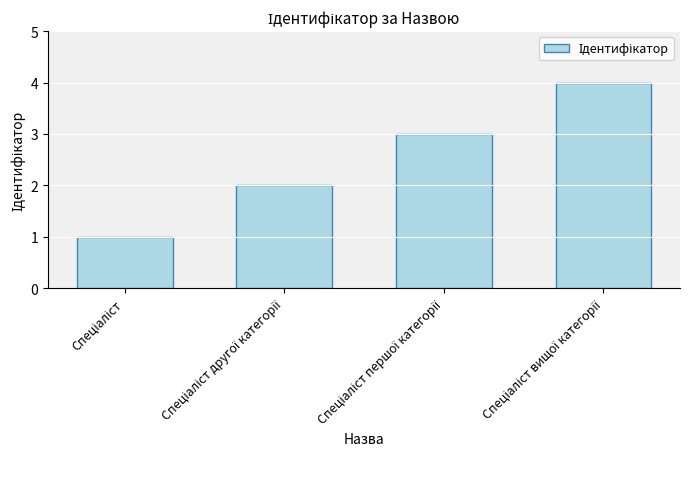

What is the value of the 2nd bar from the left?

2